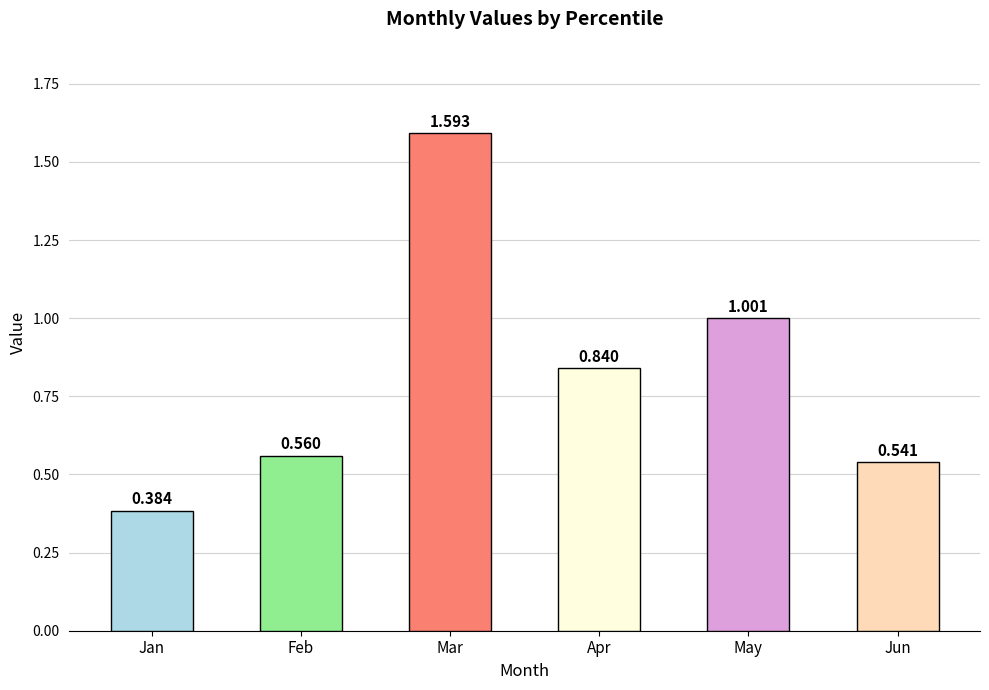

Rank the categories by value from highest to lowest.

Mar, May, Apr, Feb, Jun, Jan